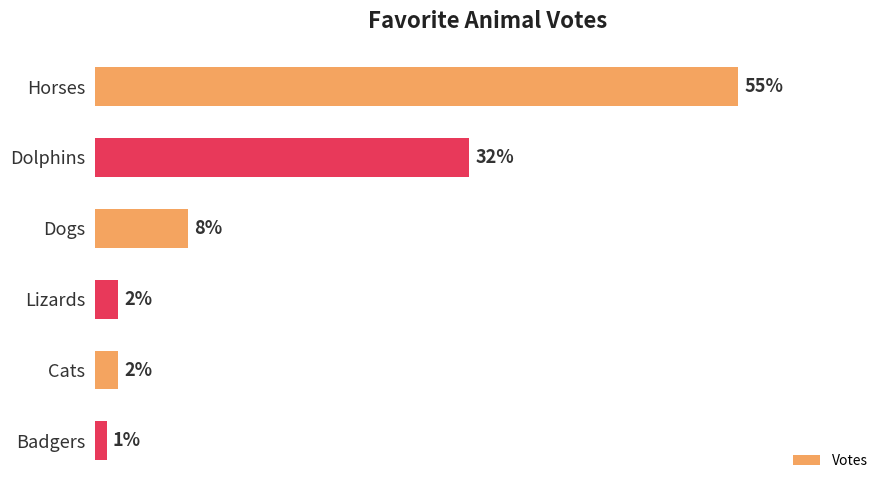

What is the maximum value shown in the chart?

0.6